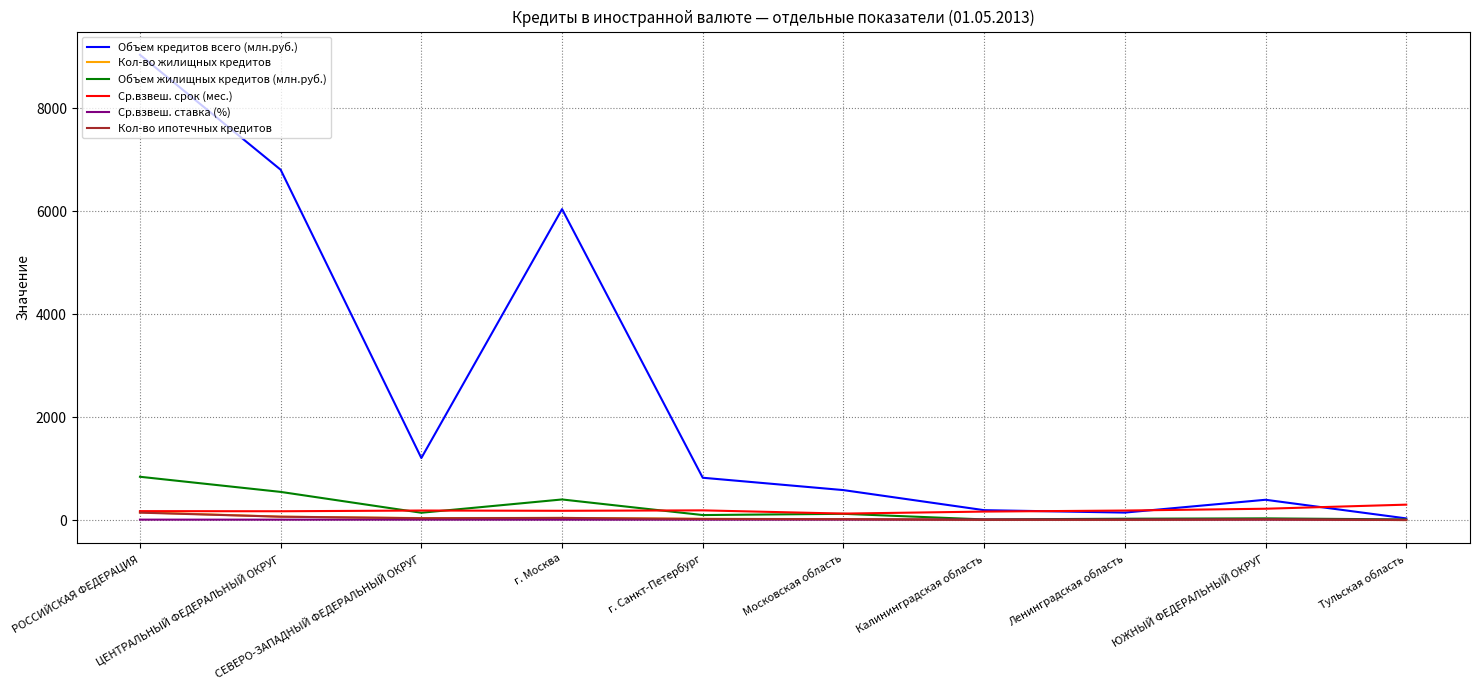

Which series has the largest range (max minus min)?

Объем кредитов всего (млн.руб.)